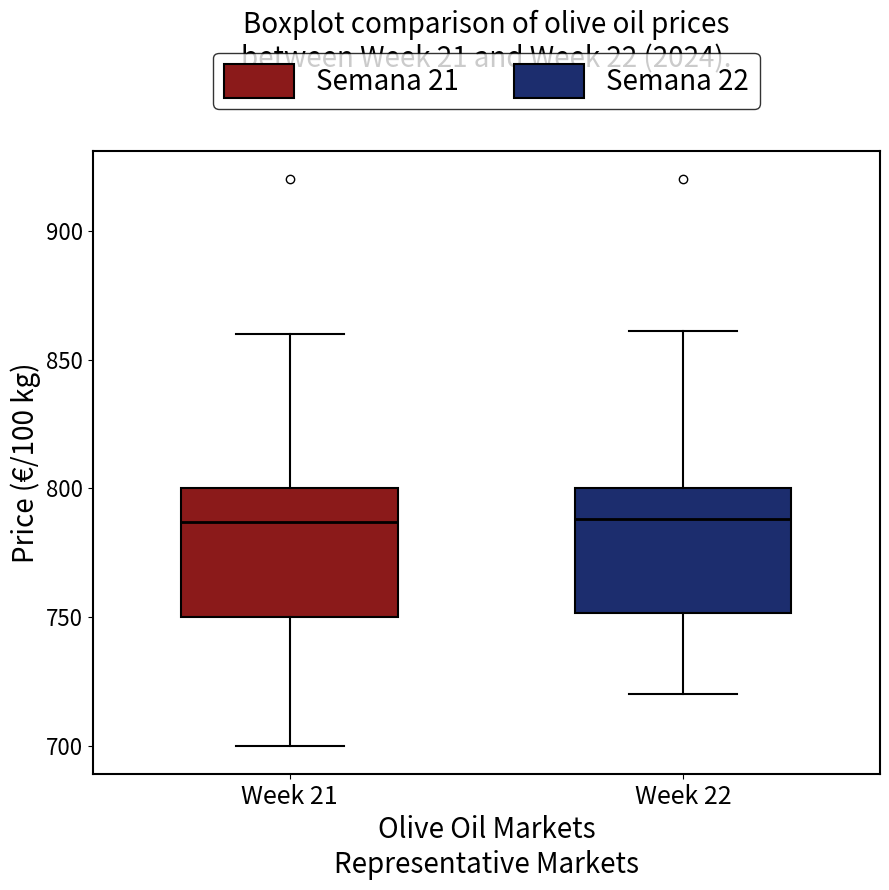

Reading left to right, read every box against the y-axis: the position of its median line, the range the box covers, and the ends of its whiskers. The values are not printed on the chart, so give them approximately, as read against the axis.

Week 21: median 785, box 750 to 800, whiskers 700 to 860
Week 22: median 790, box 750 to 800, whiskers 720 to 860